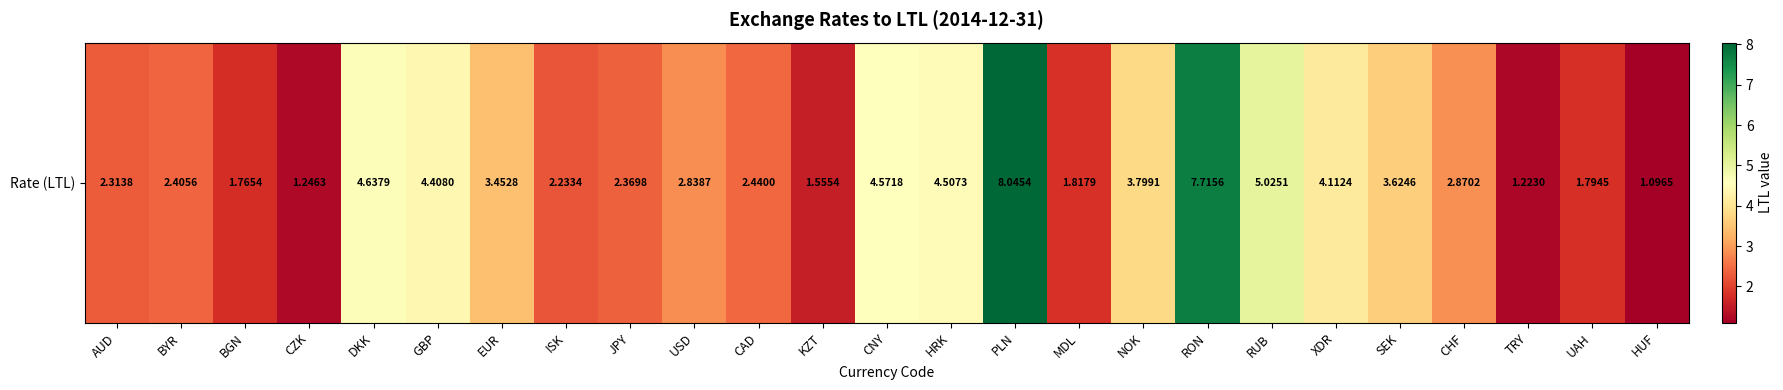

The chart shows a value of 2.9 at CHF. True or false?

True